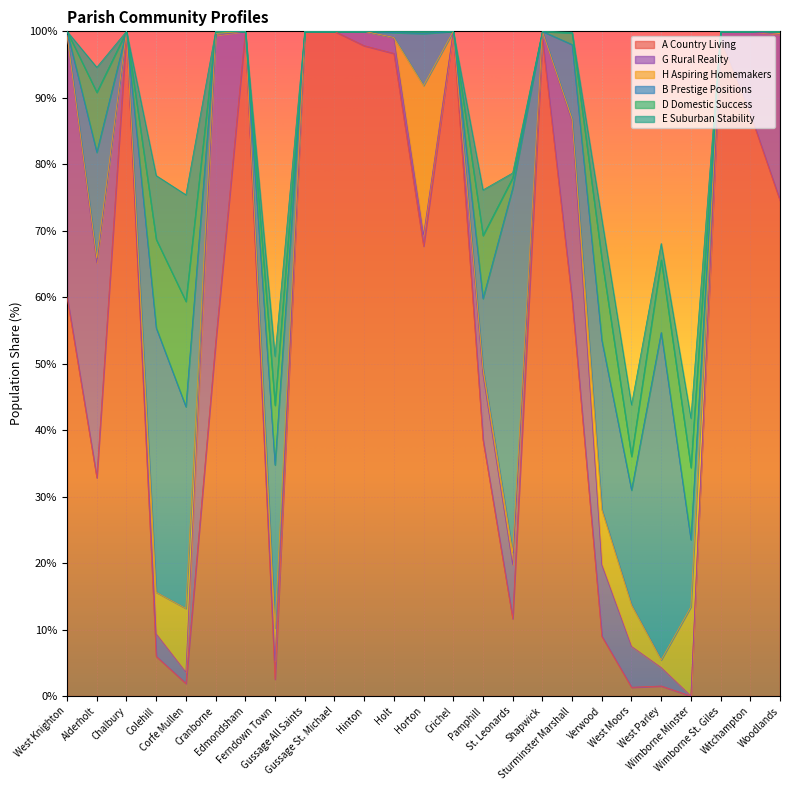

At how many categories does at least one series exceed 19?

23